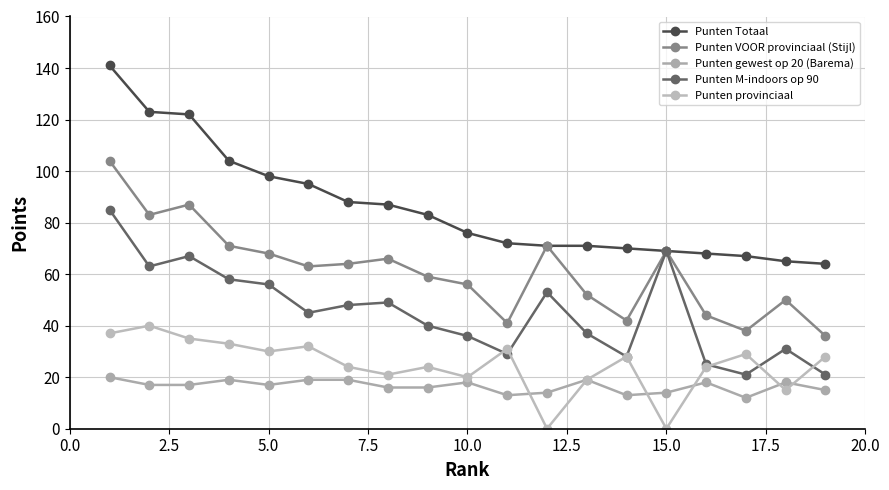

How many data points in Punten Totaal are less than 76?

9